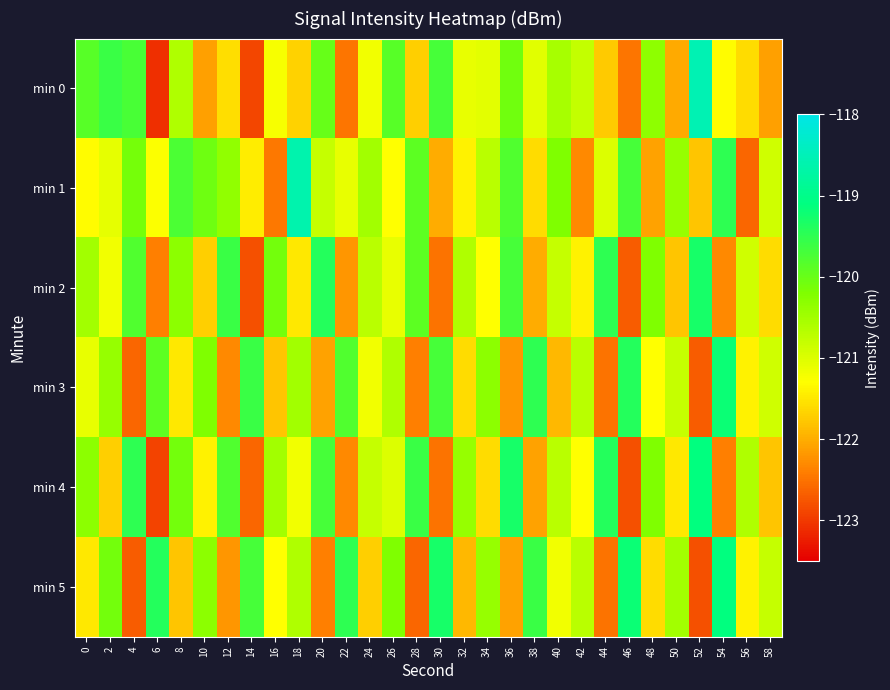

At how many categories does at least one series exceed -120?

19